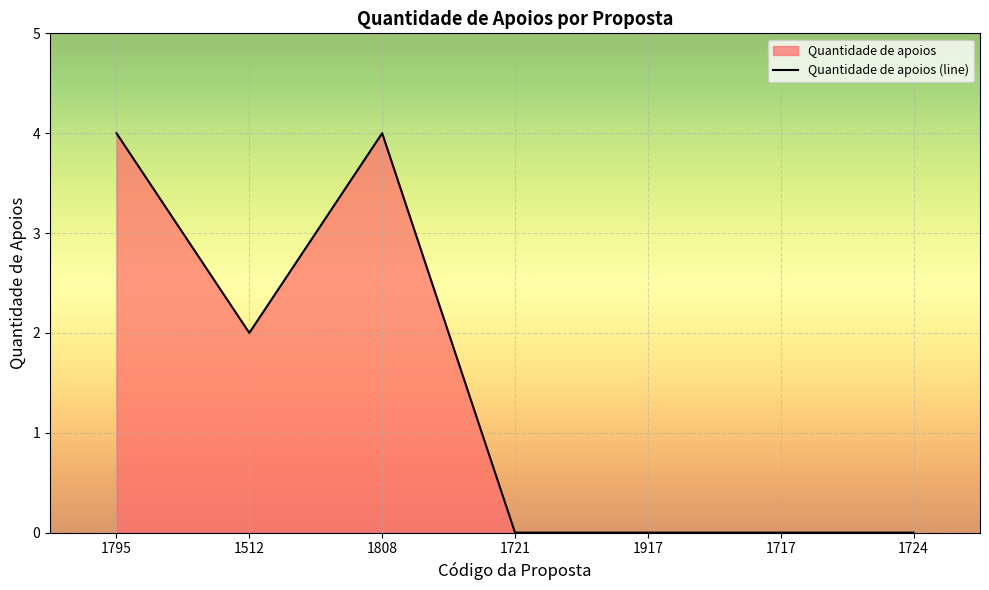

List the labels in order of value, largest first.

1795, 1808, 1512, 1721, 1917, 1717, 1724